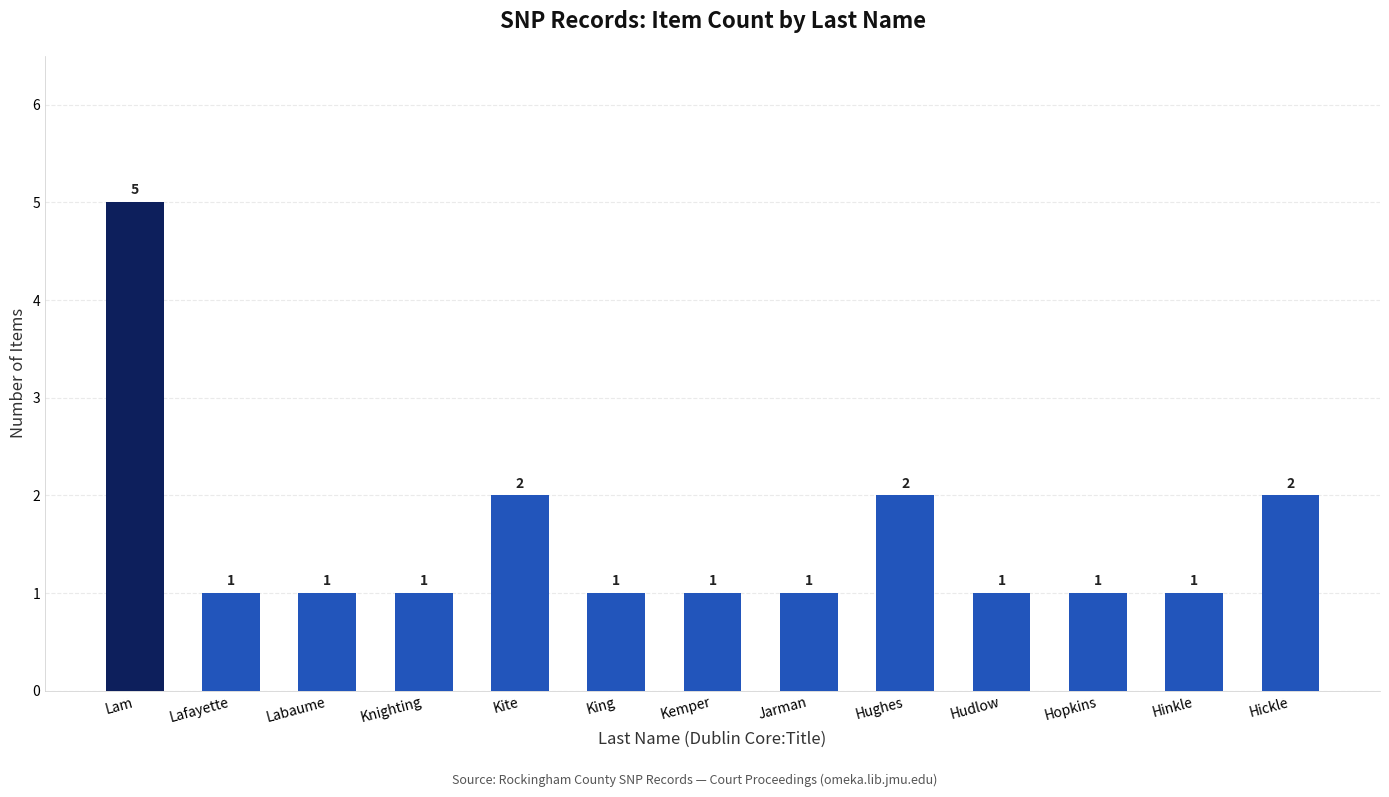

What is the ratio of the value at Kemper to the value at King?

1.0